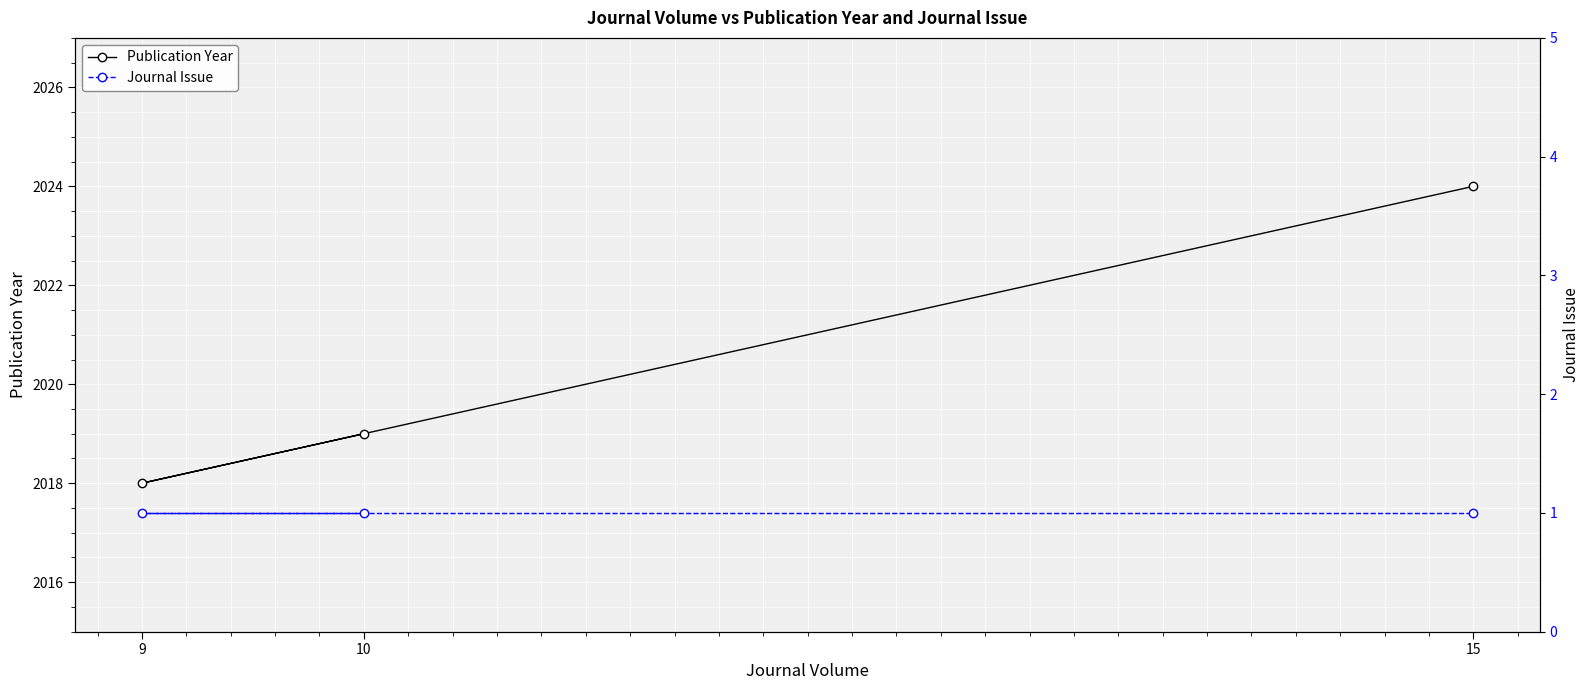

Is this an area chart (filled region under the line)?

No